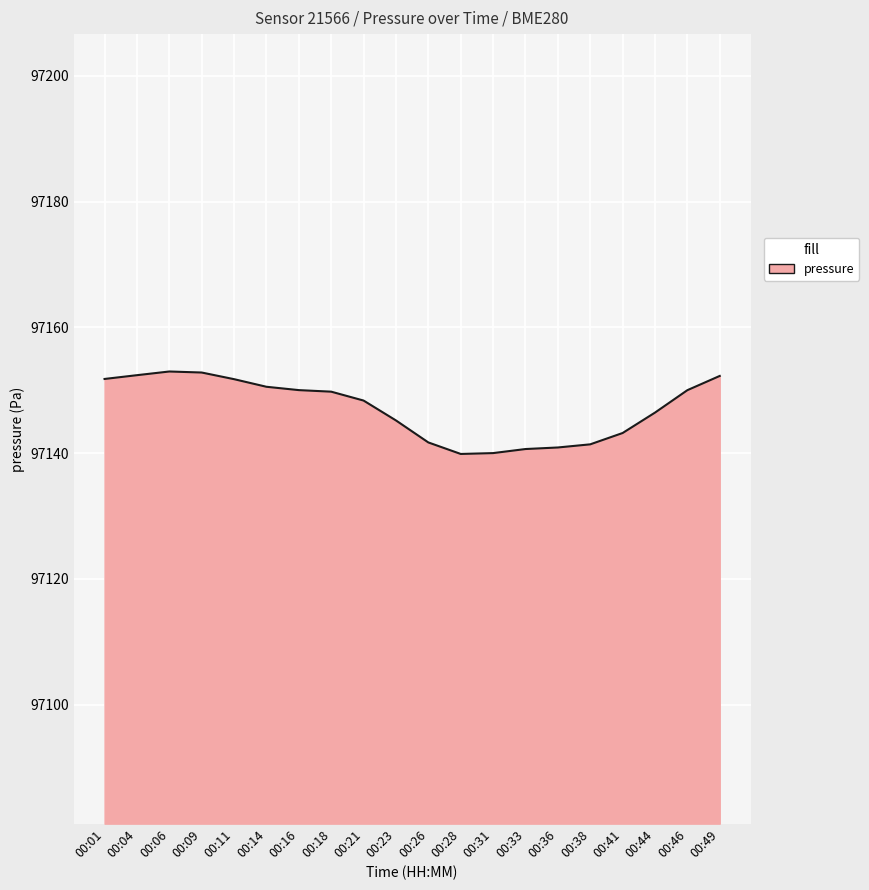

Does the chart display data point markers on the line(s)?

No